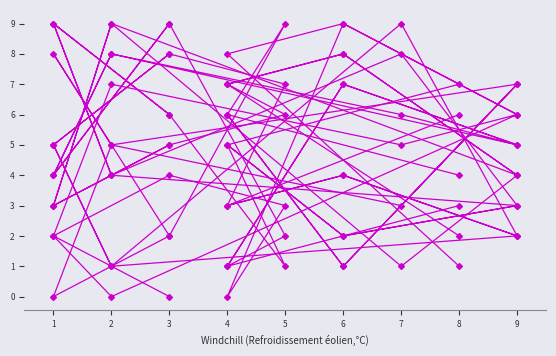

What is the difference between the maximum and minimum values in the col_5 series?

9